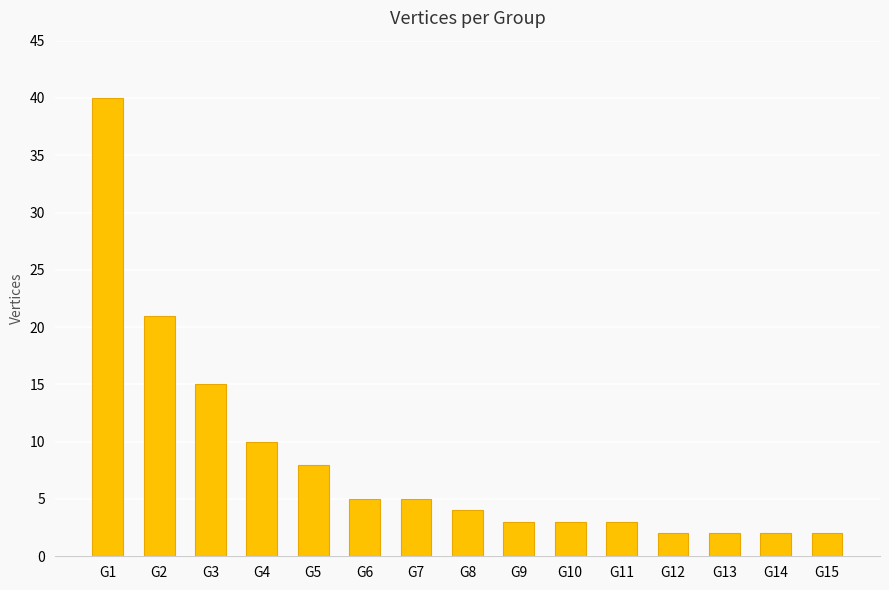

What is the ratio of the value at G11 to the value at G1?

0.1